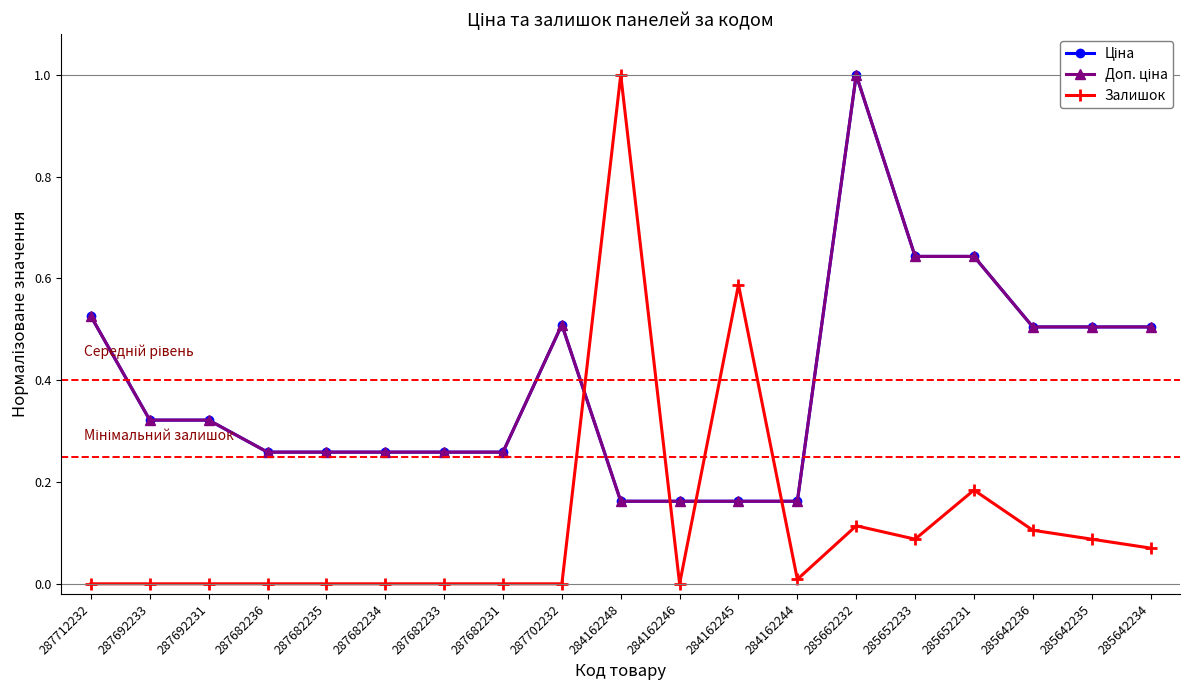

Does the chart have visible grid lines?

No